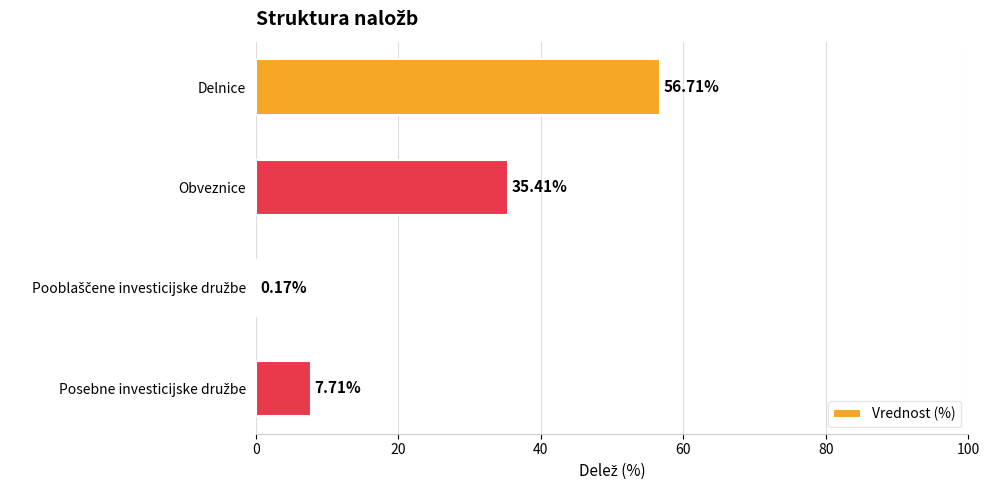

How many data points are above 35?

2